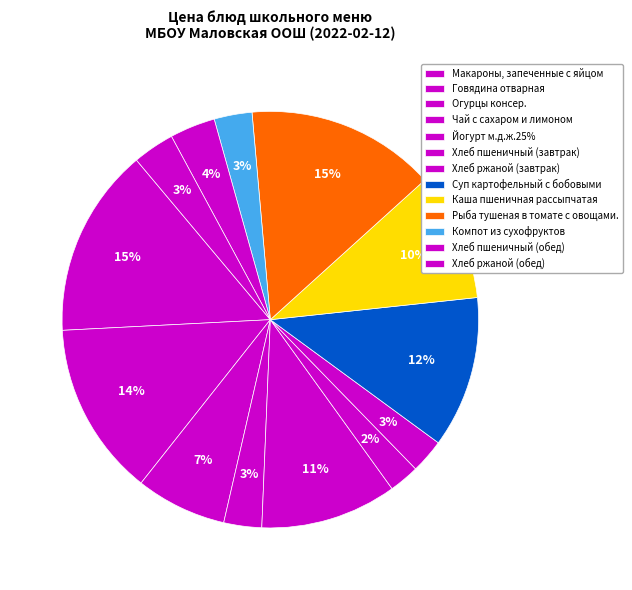

To the nearest percent, what percentage of the pie is Суп картофельный с бобовыми?

12%